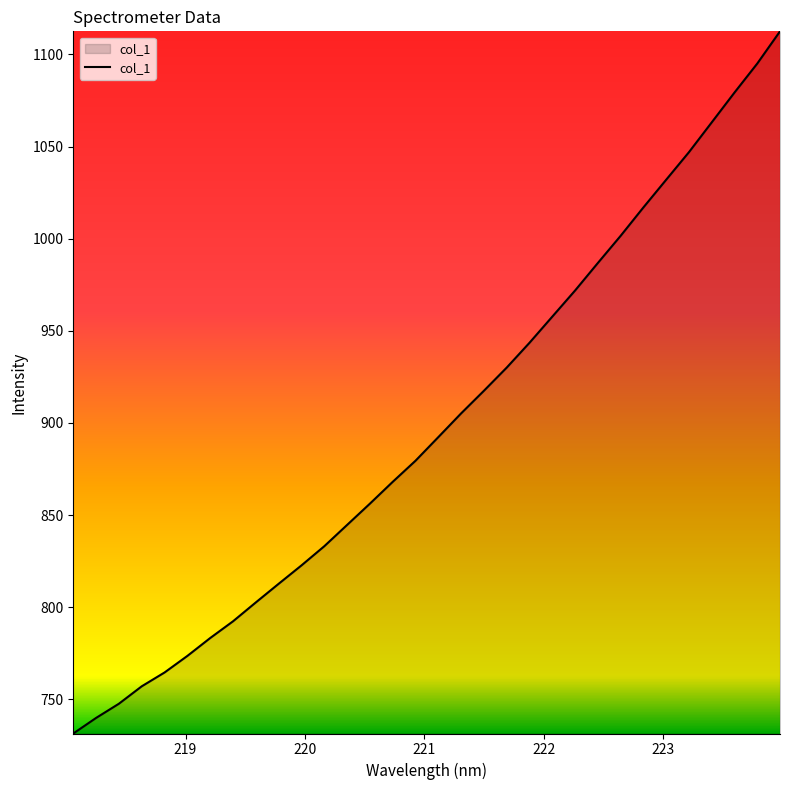

What is the difference between the maximum and minimum values?

381.0